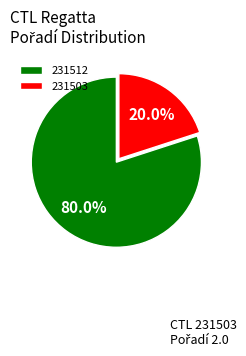

To the nearest percent, what percentage of the pie is 231512?

80%